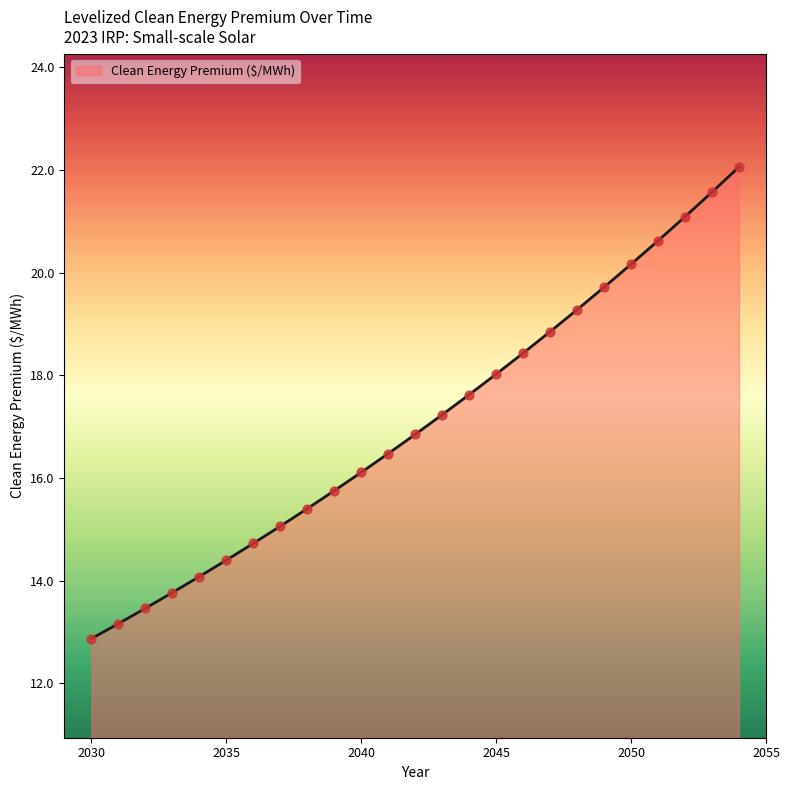

What is the smallest value displayed?

12.9